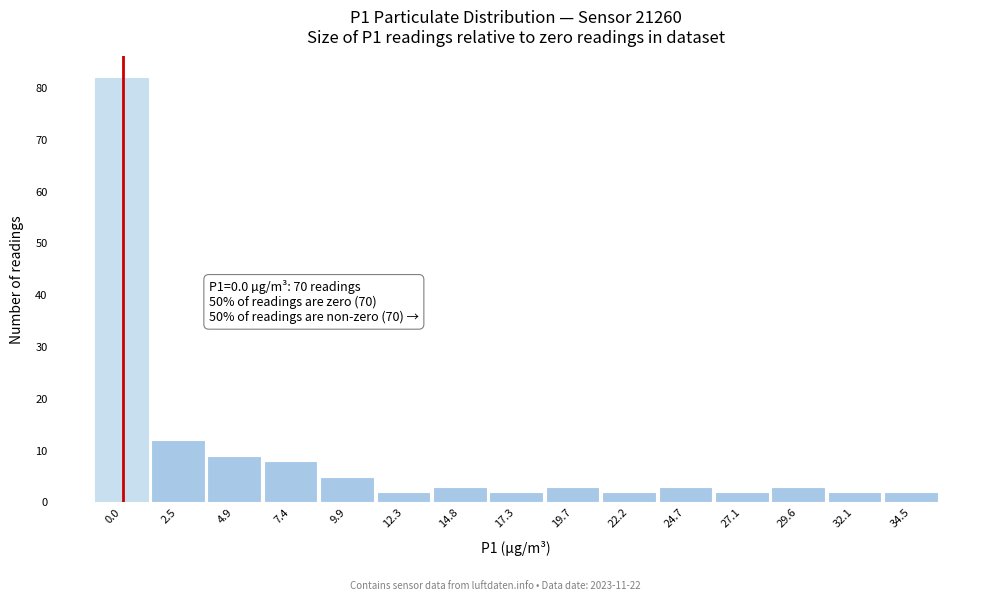

Reading left to right, transcribe all the data shown in this chart.

82	12	9	8	5	2	3	2	3	2	3	2	3	2	2